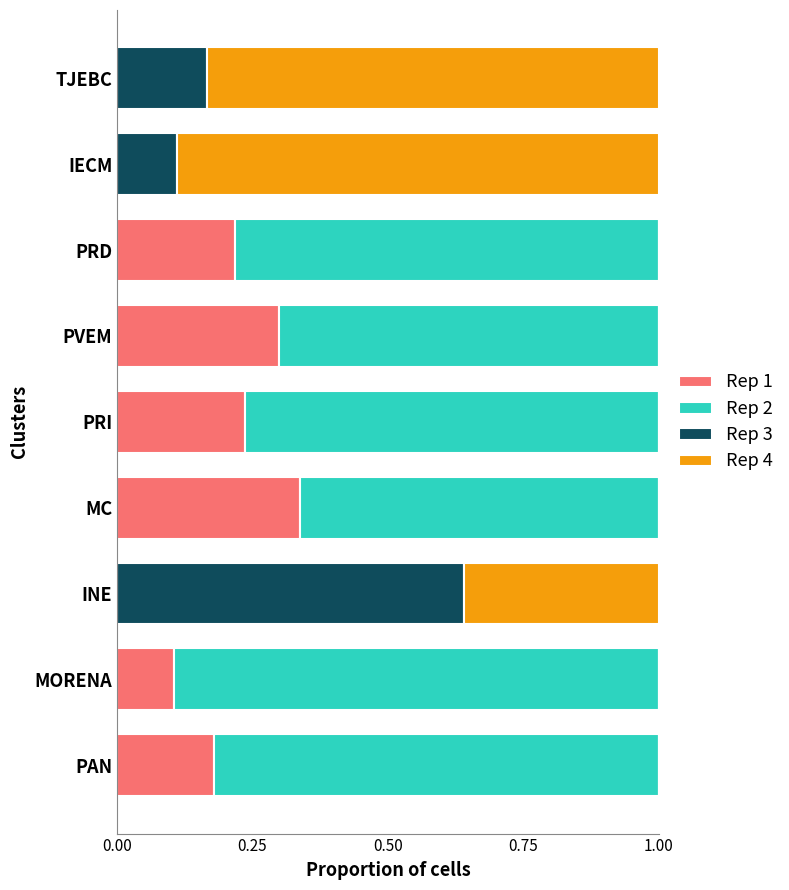

What is the total value across all series at INE?

1.0